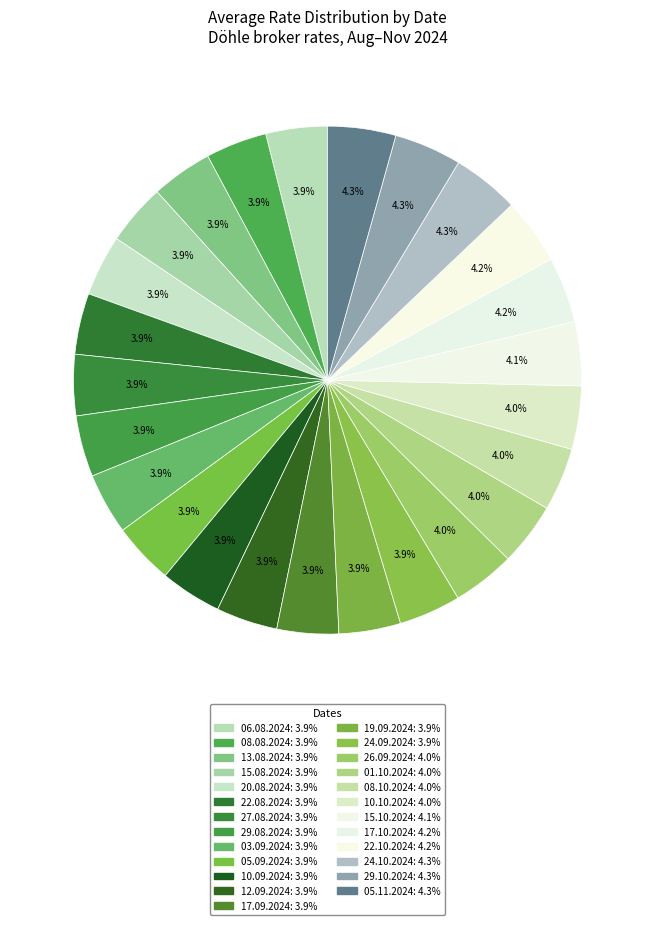

What is the largest slice in the pie chart?

05.11.2024